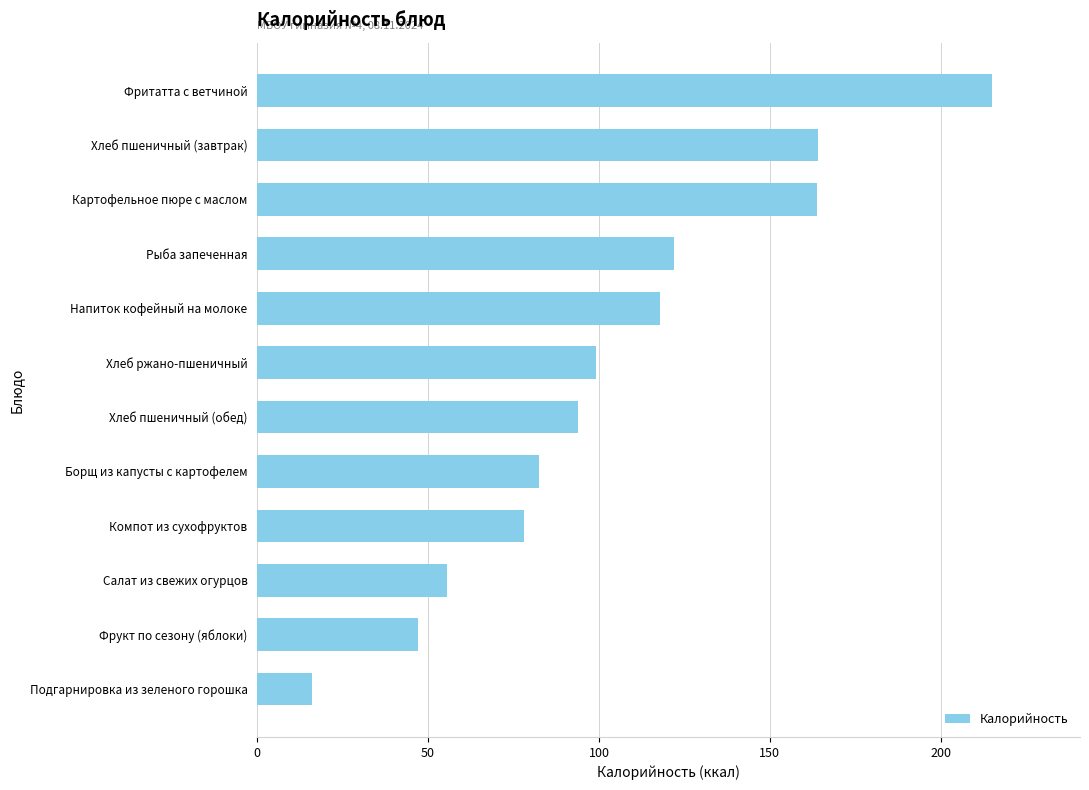

What is the difference between the maximum and second lowest values?

168.0